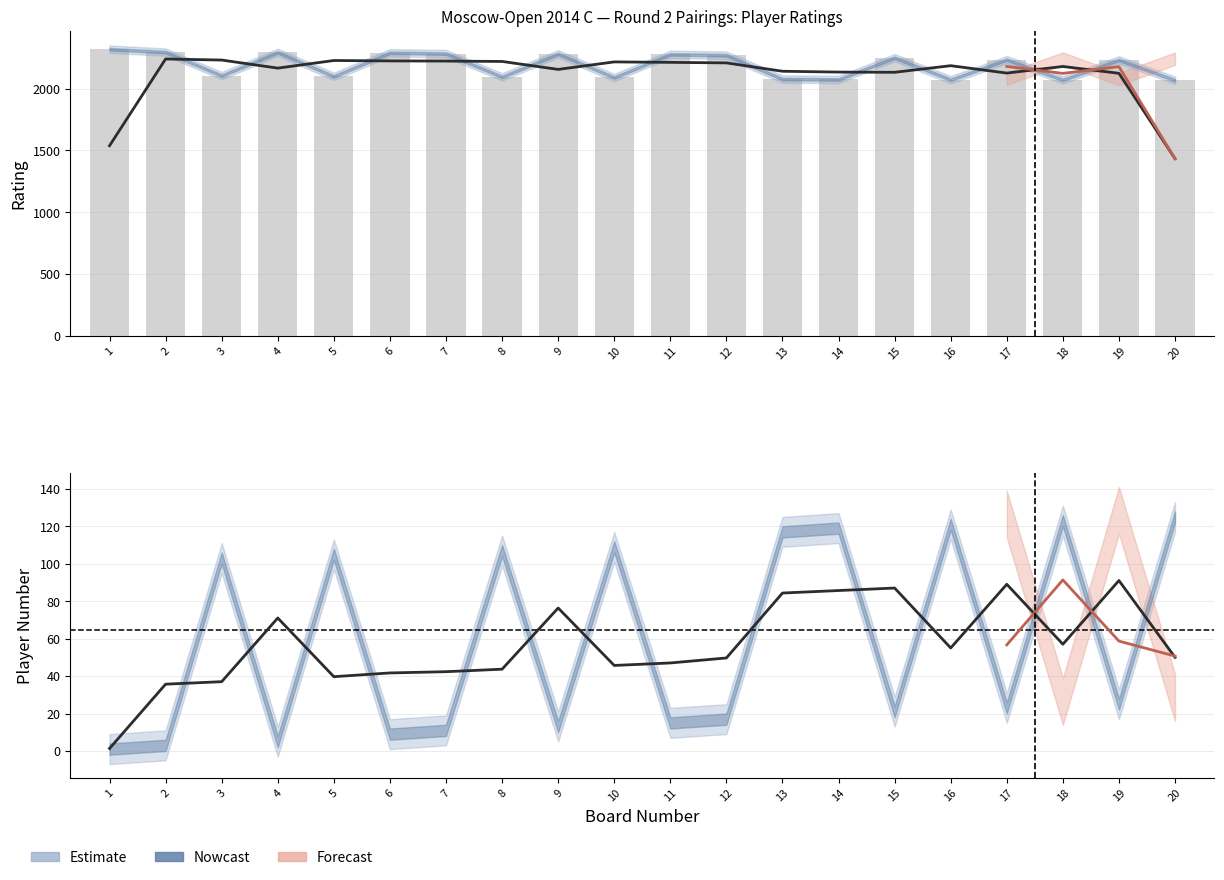

At how many categories does at least one series exceed 1734?

20